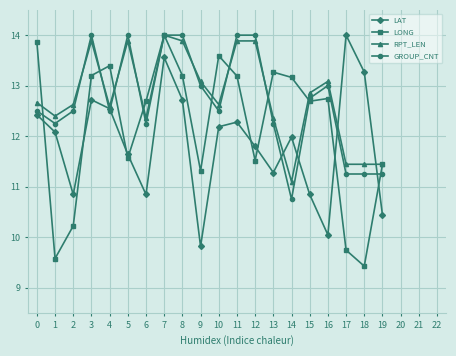

How many interior local valleys does the LAT series have?

5